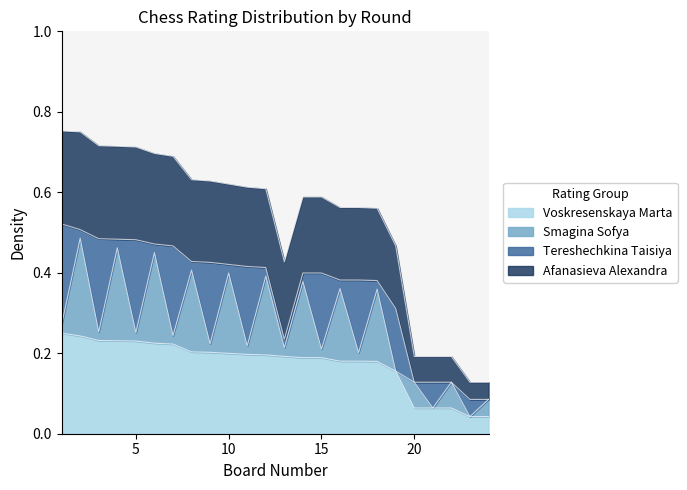

What is the difference between the maximum and minimum values in the Voskresenskaya Marta series?

0.2